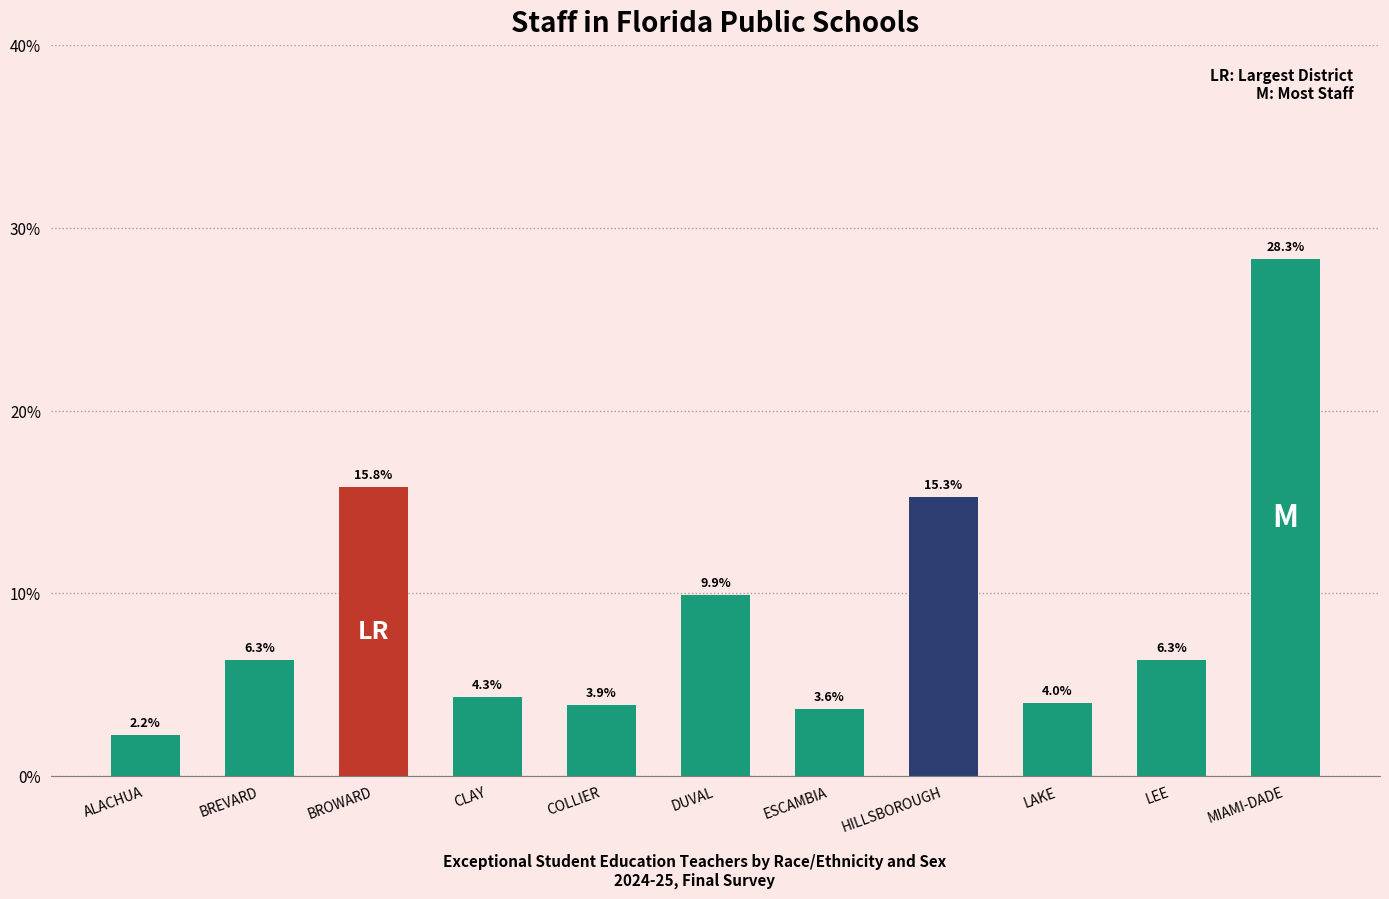

What is the smallest value displayed?

2.2